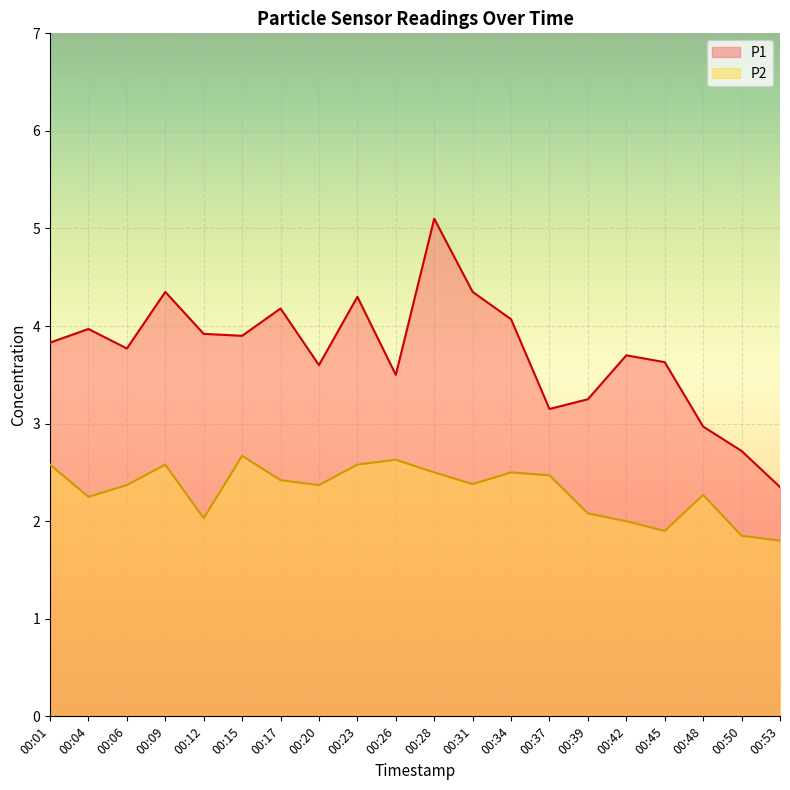

At how many categories does at least one series exceed 4?

6